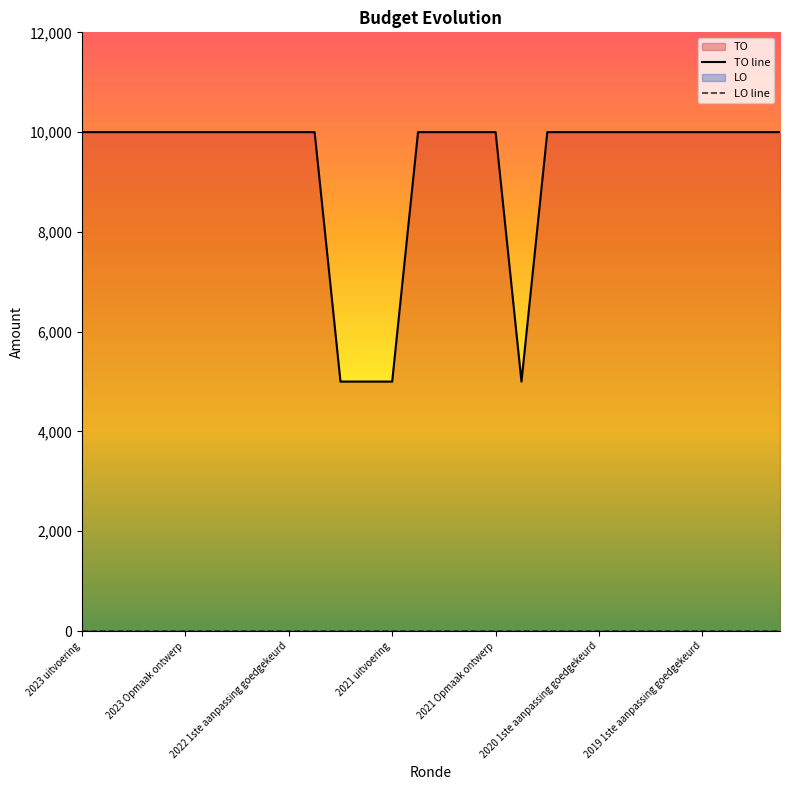

Which series has the largest range (max minus min)?

TO line